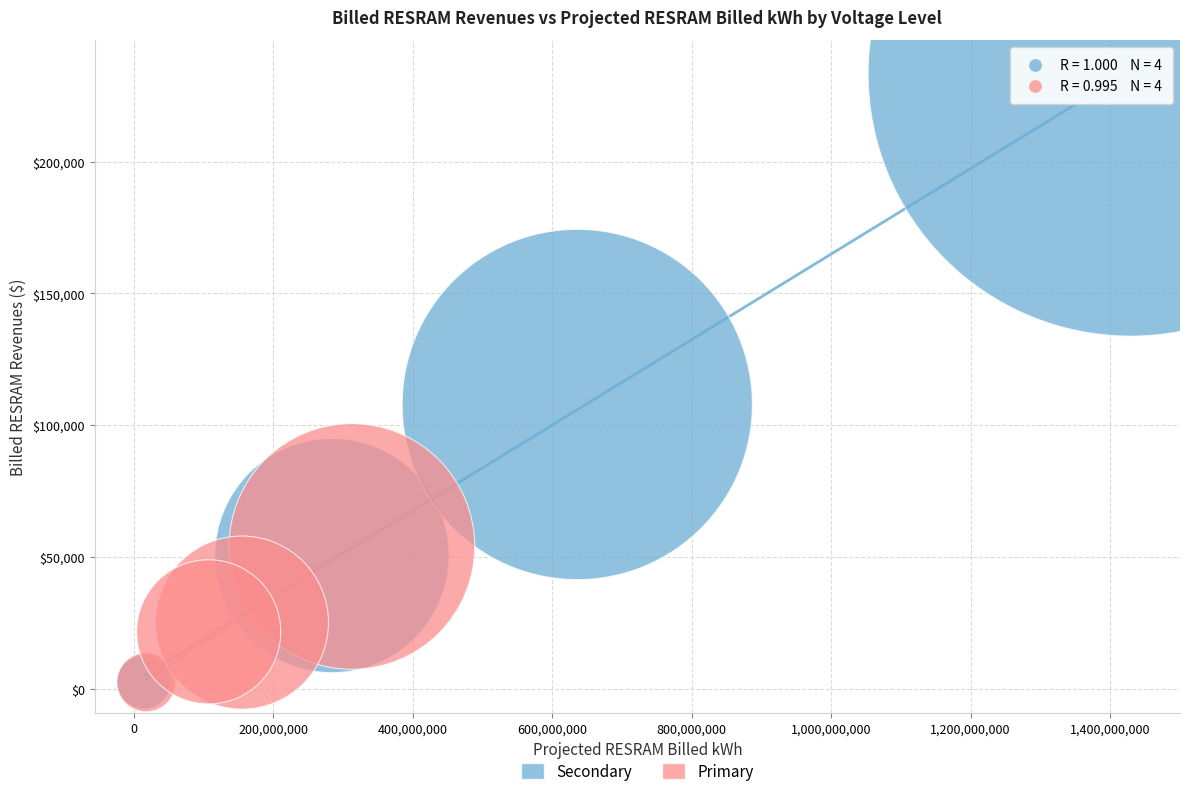

Which series has the widest spread of Y values?

Secondary